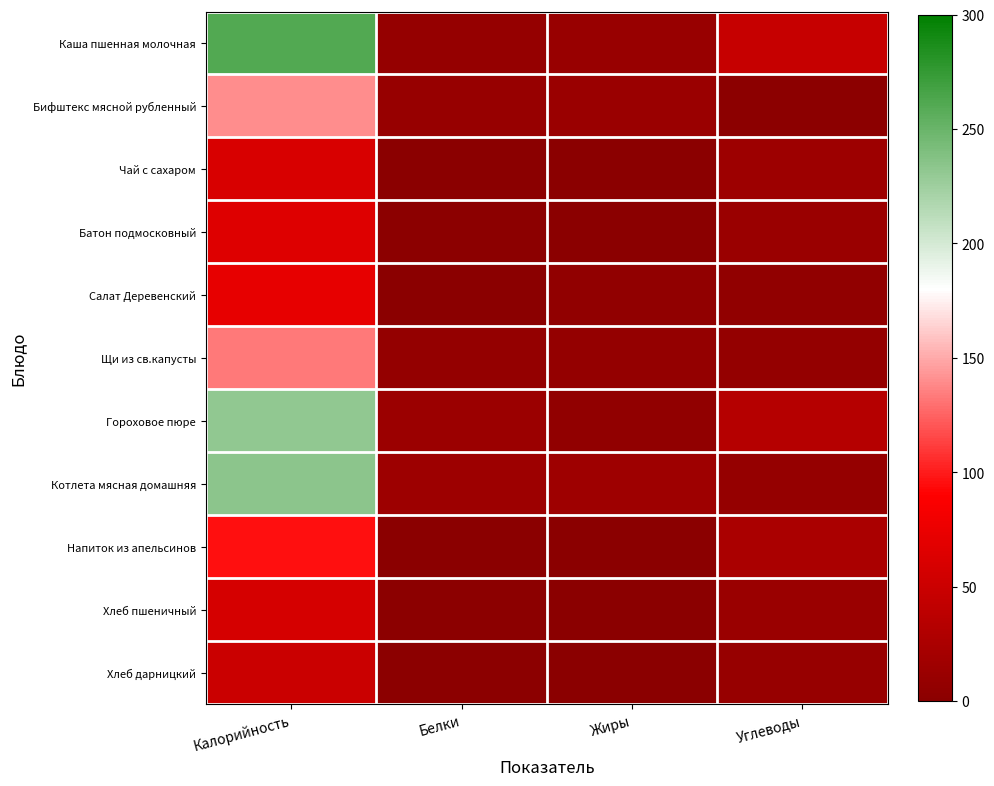

At how many categories does at least one series exceed 119?

1